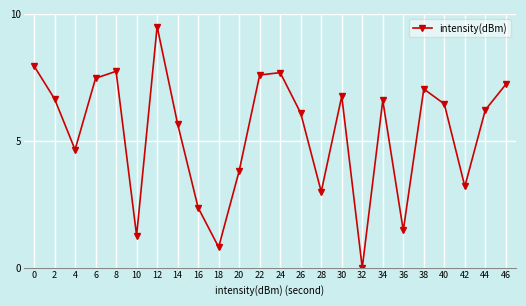

How many points are lower than both their immediate neighbors (excluding endpoints)?

7